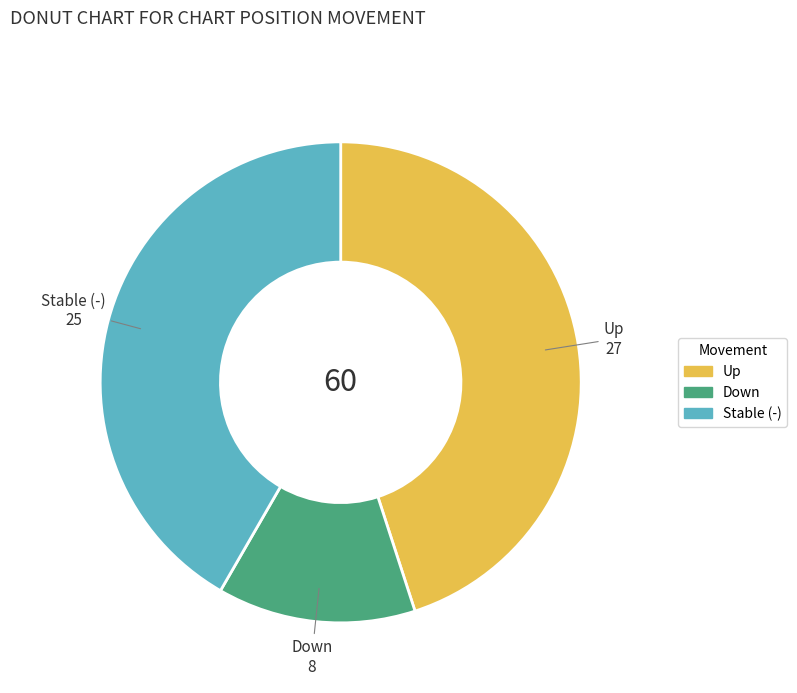

Is there a majority slice in this chart?

No